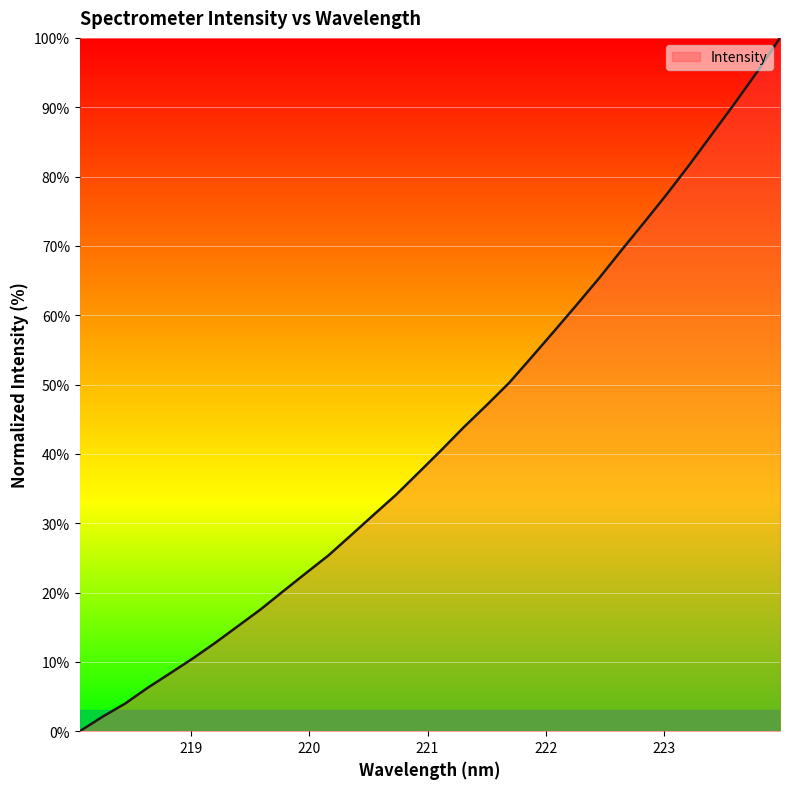

True or false: there are more than 0 points higher than both neighbors.

False